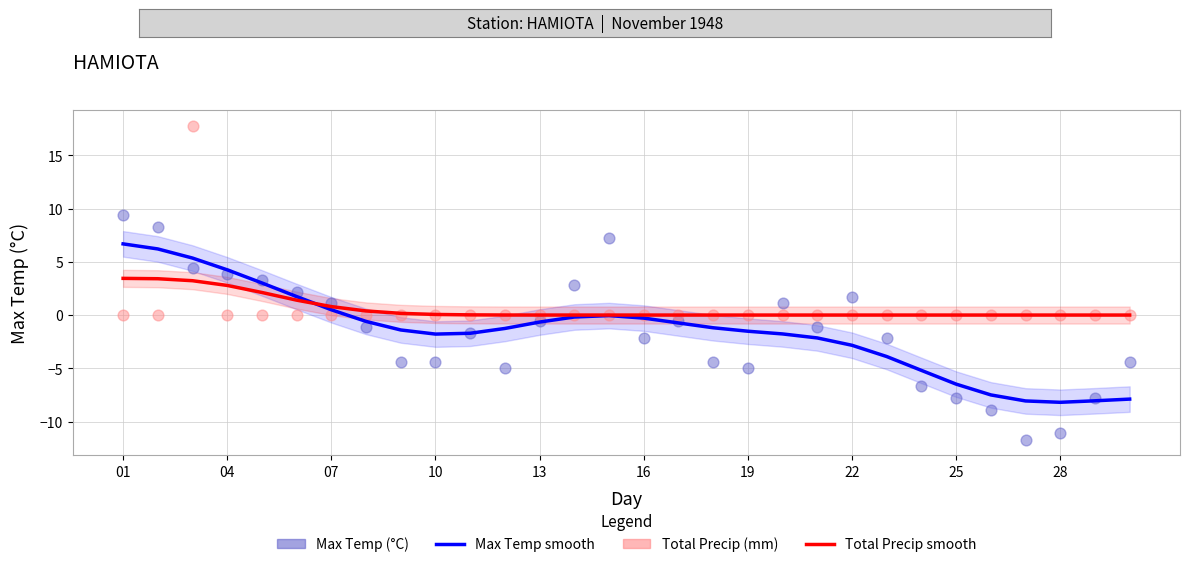

Is the value of Total Precip smooth at 27 greater than the value of Max Temp smooth at 04?

No